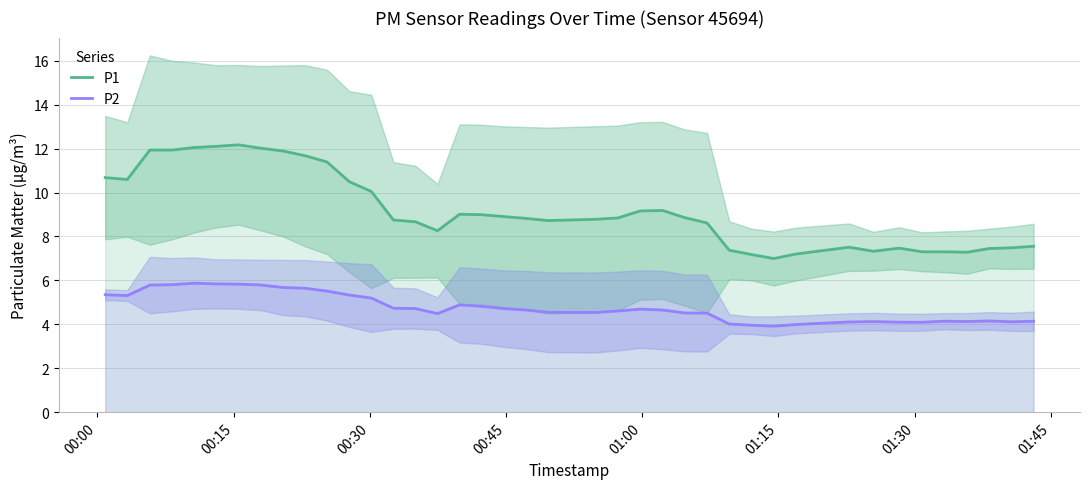

True or false: P1 and P2 intersect in this chart.

False